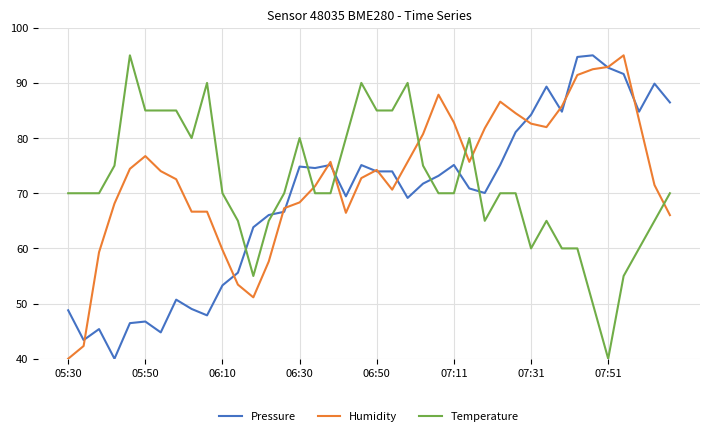

Which series ends up on top after the final intersection of Temperature and Humidity?

Temperature